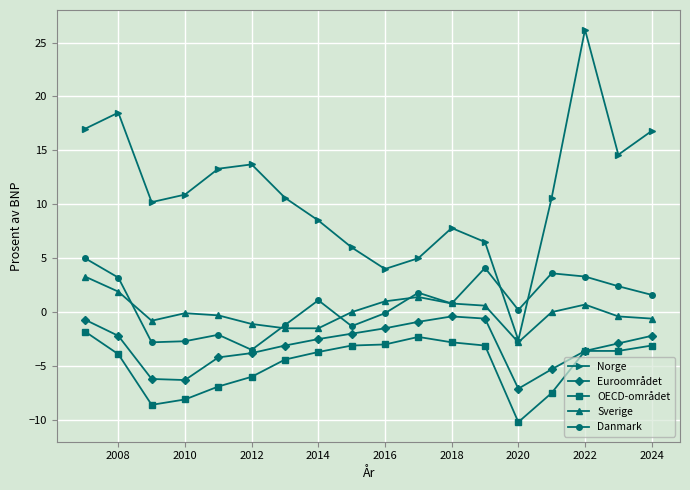

What is the value of the Euroområdet point at the 16th from the left?

-3.6